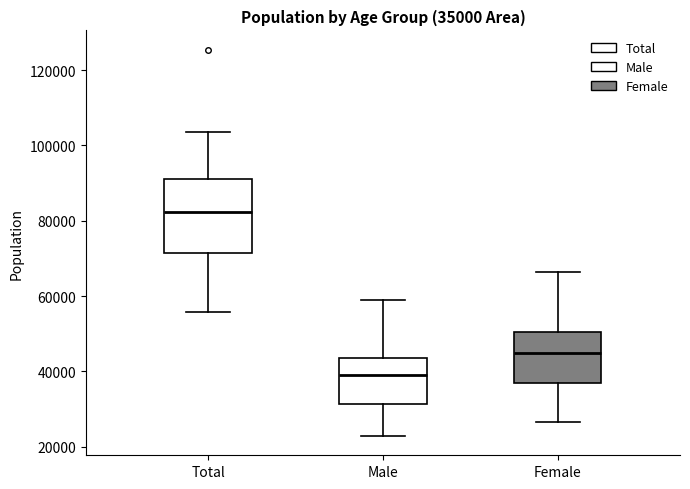

Comparing the boxes themselves (not the whiskers), which one is the tallest?

Total